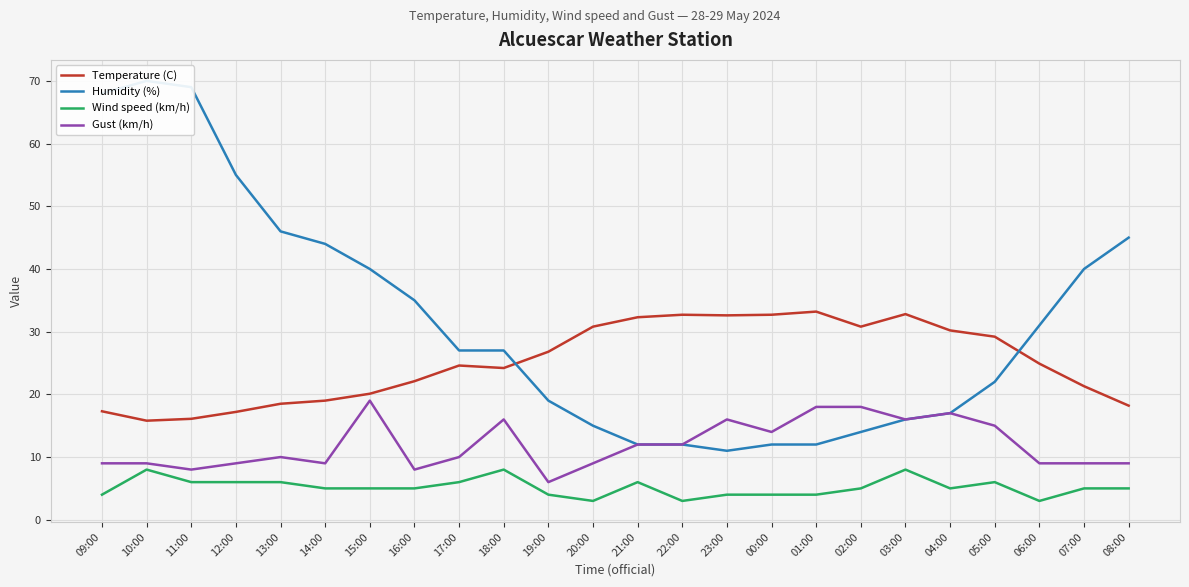

List the labels in order of Wind speed (km/h) value, largest first.

10:00, 18:00, 03:00, 11:00, 12:00, 13:00, 17:00, 21:00, 05:00, 14:00, 15:00, 16:00, 02:00, 04:00, 07:00, 08:00, 09:00, 19:00, 23:00, 00:00, 01:00, 20:00, 22:00, 06:00